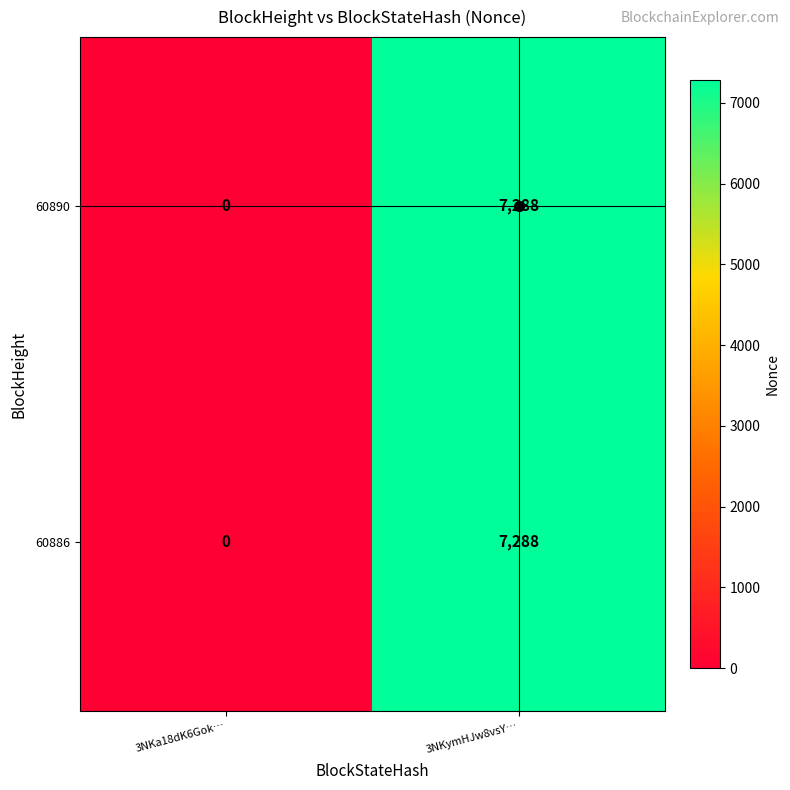

What is the difference between the 60890 values at 3NKa18dK6Gok… and 3NKymHJw8vsY…?

7288